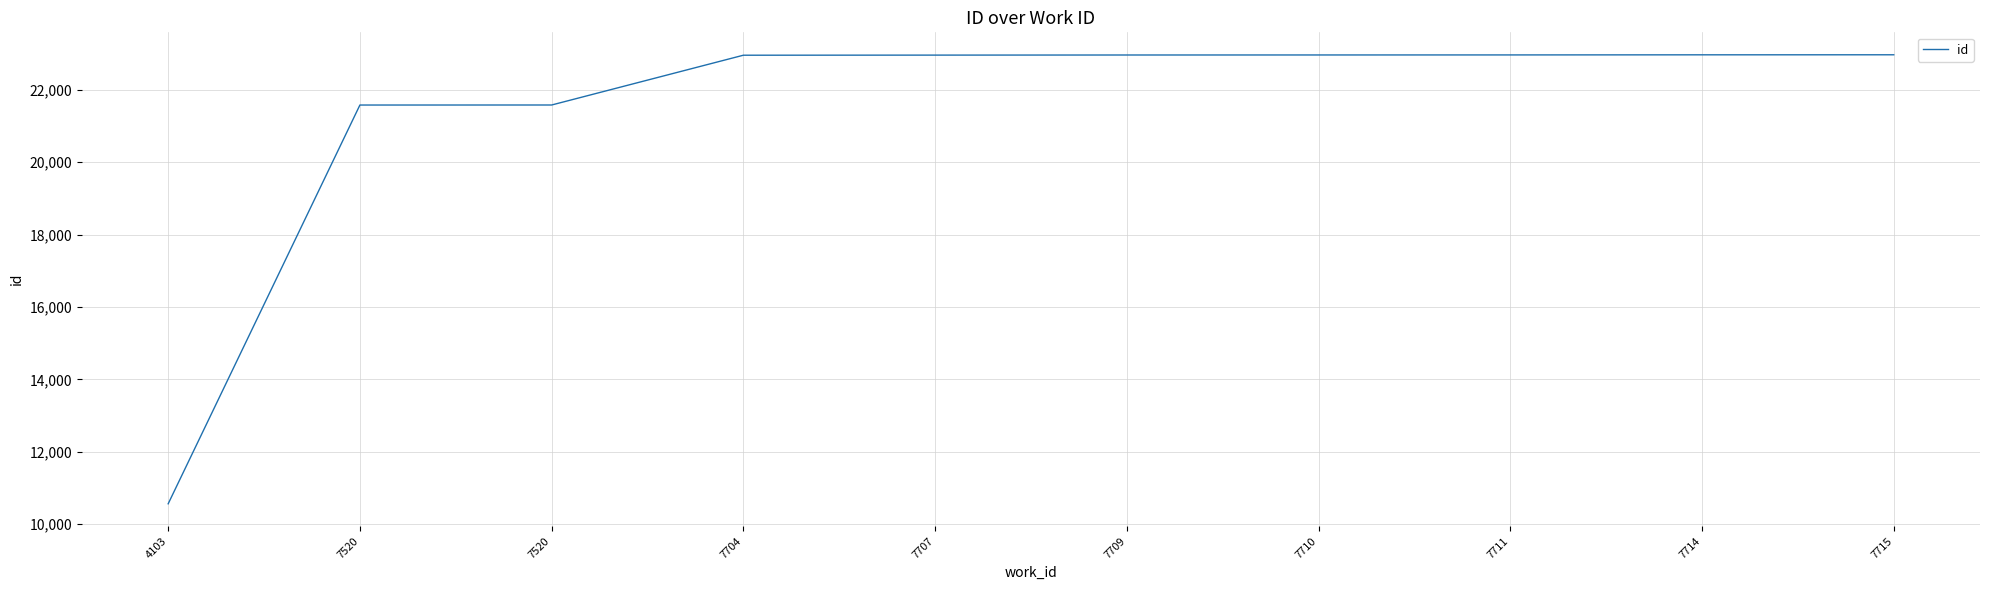

What is the sum of all values?

214475